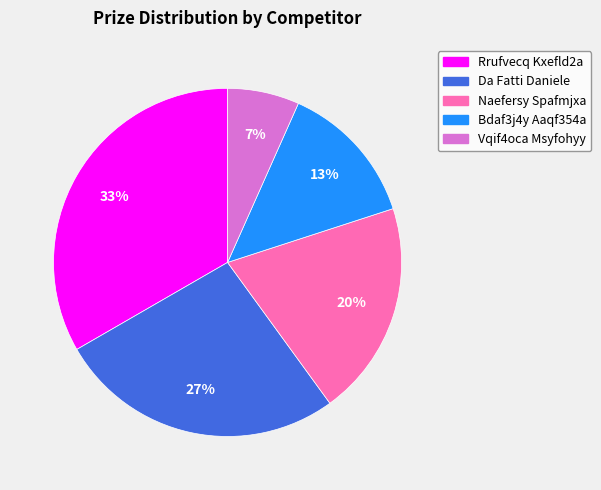

Rank the categories by value from highest to lowest.

Rrufvecq Kxefld2a, Da Fatti Daniele, Naefersy Spafmjxa, Bdaf3j4y Aaqf354a, Vqif4oca Msyfohyy